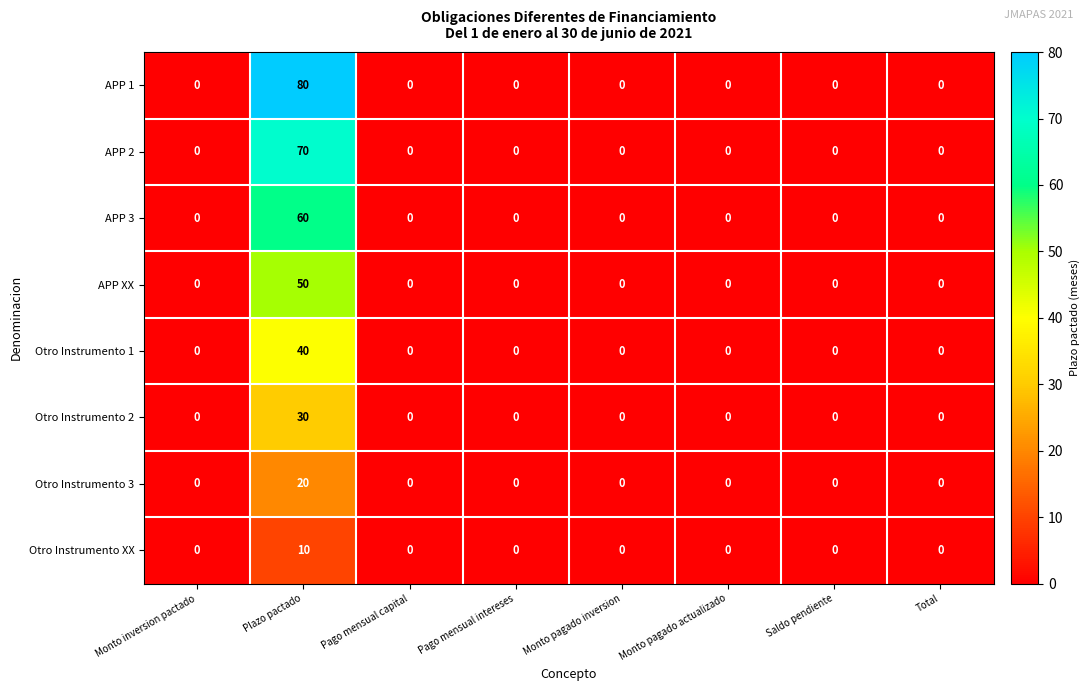

At which category is the sum across all series the highest?

Plazo pactado